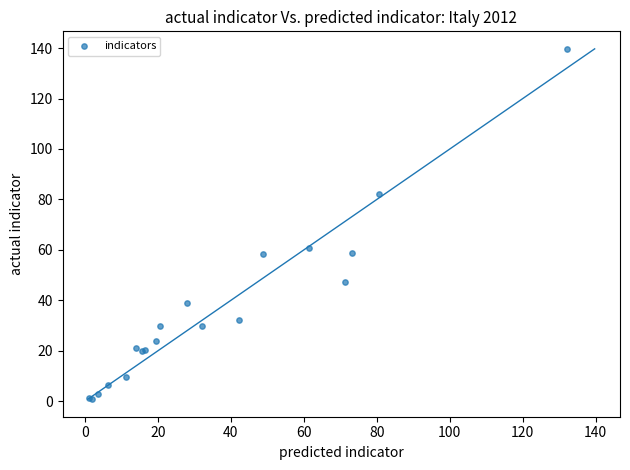

What Y value in the scatter plot is closest to 70?

60.9